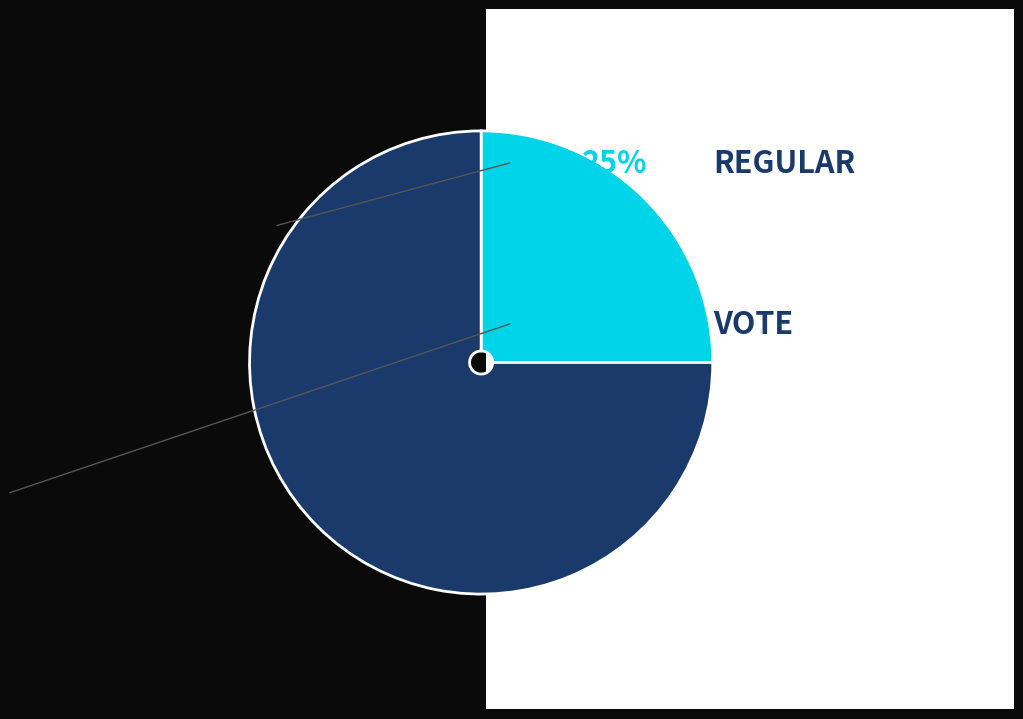

Does any single category account for the majority?

Yes